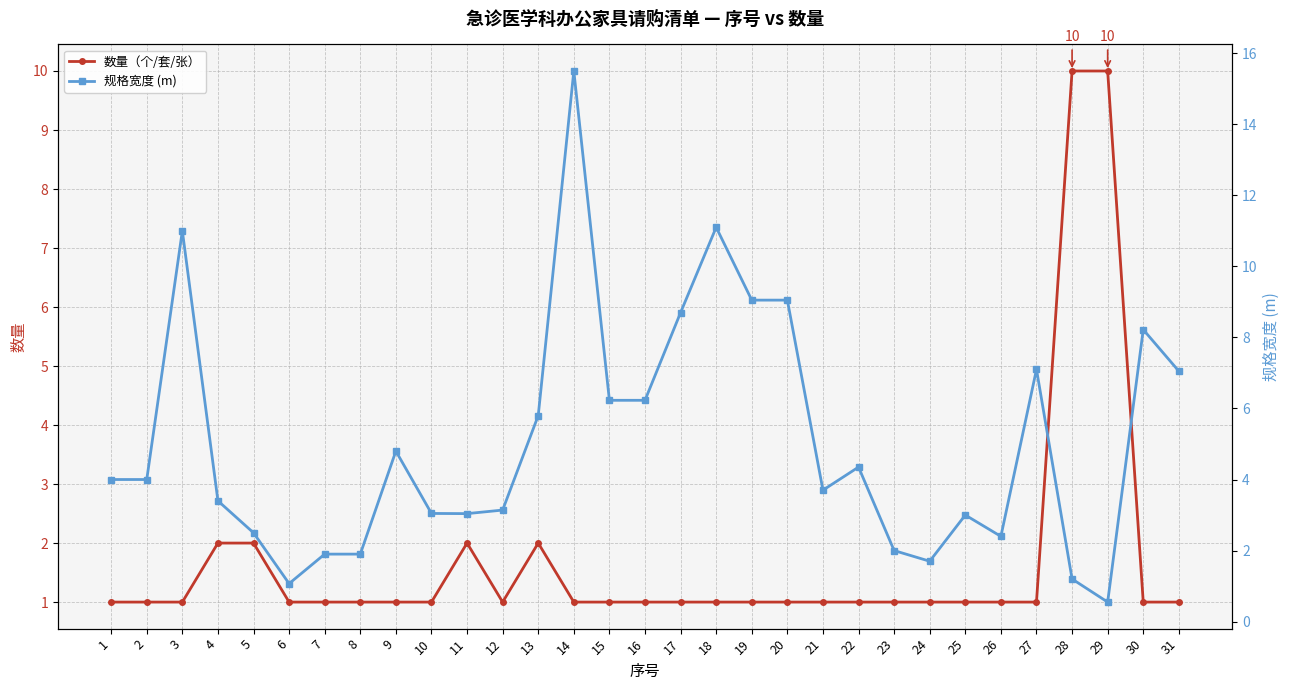

Rank the series by their maximum value, from lowest to highest.

数量（个/套/张）, 规格宽度 (m)